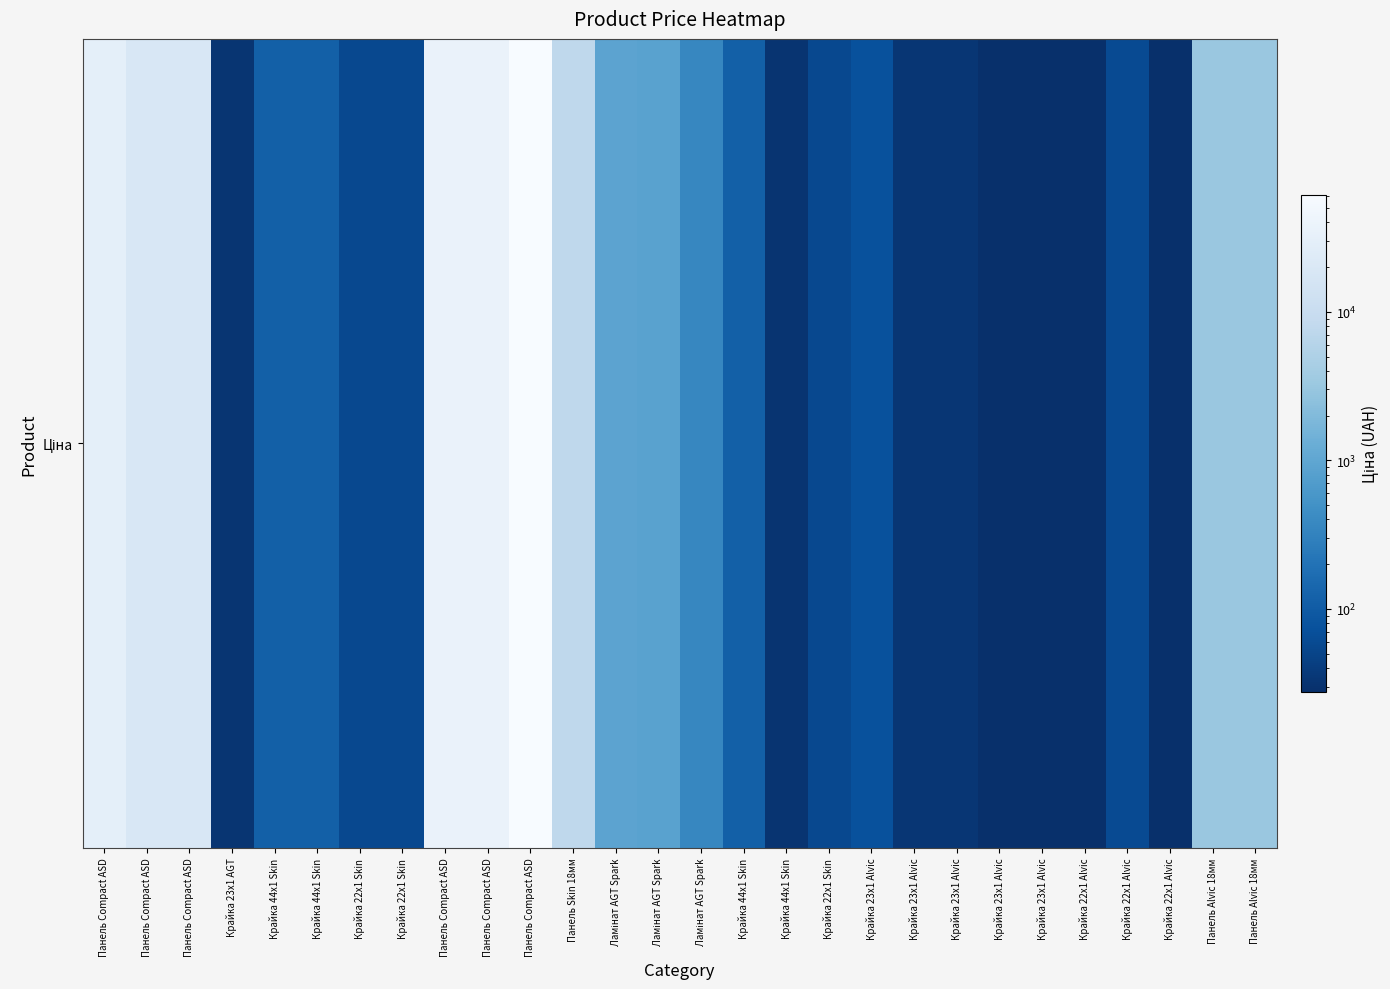

What is the maximum value shown in the chart?

61434.3